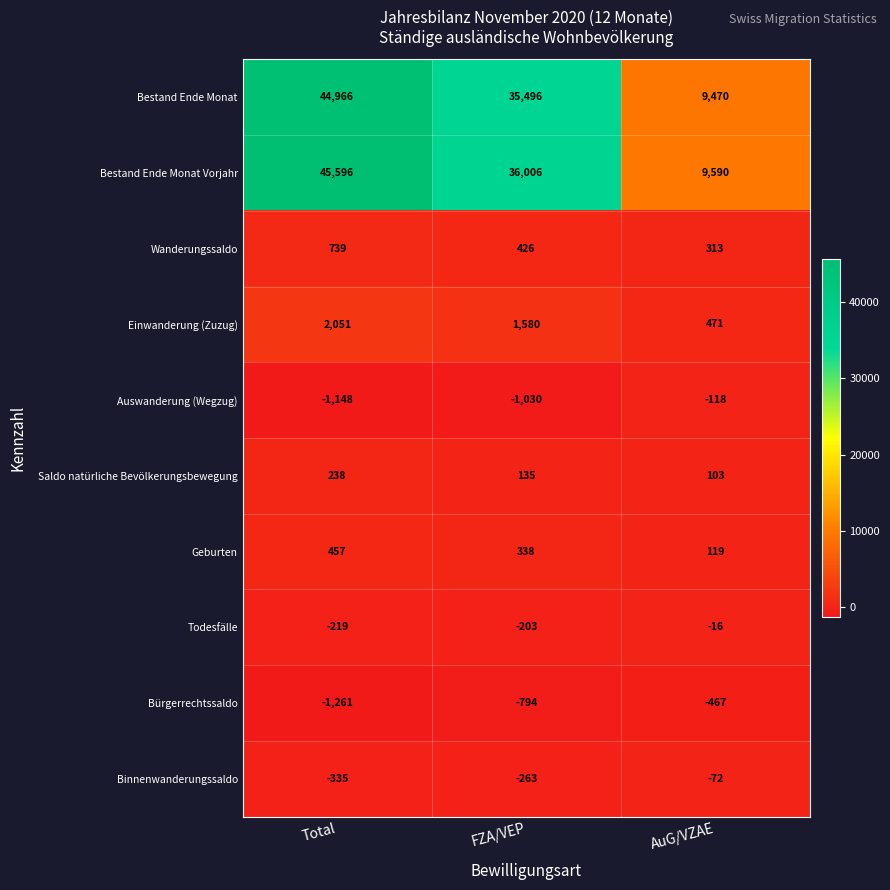

List the series in order of their peak value, lowest first.

Bürgerrechtssaldo, Auswanderung (Wegzug), Binnenwanderungssaldo, Todesfälle, Saldo natürliche Bevölkerungsbewegung, Geburten, Wanderungssaldo, Einwanderung (Zuzug), Bestand Ende Monat, Bestand Ende Monat Vorjahr